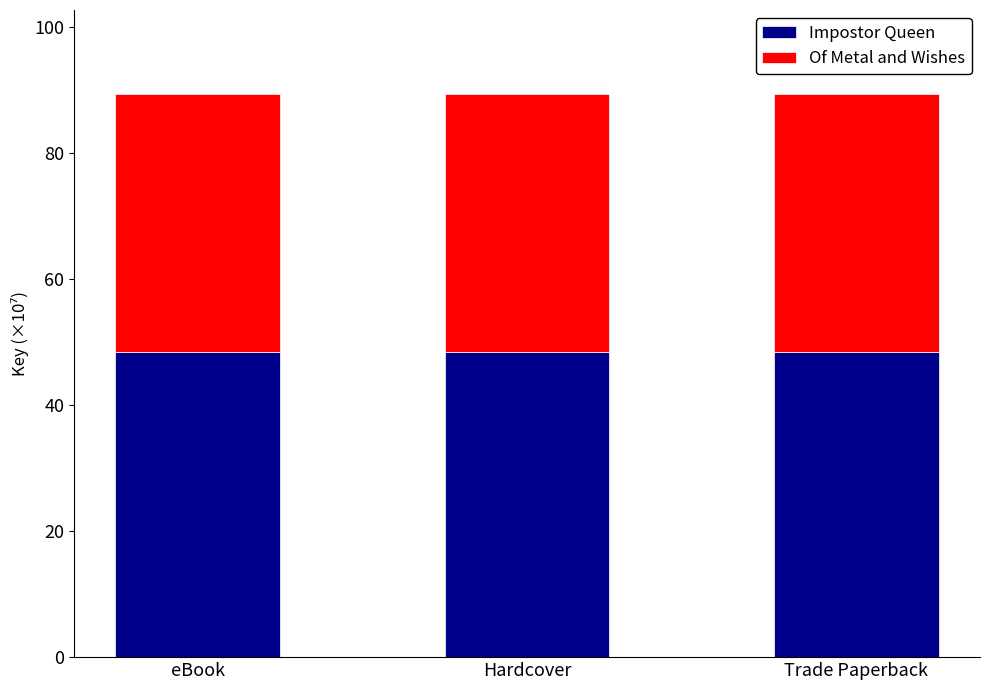

What is the maximum value for Impostor Queen?

48.4